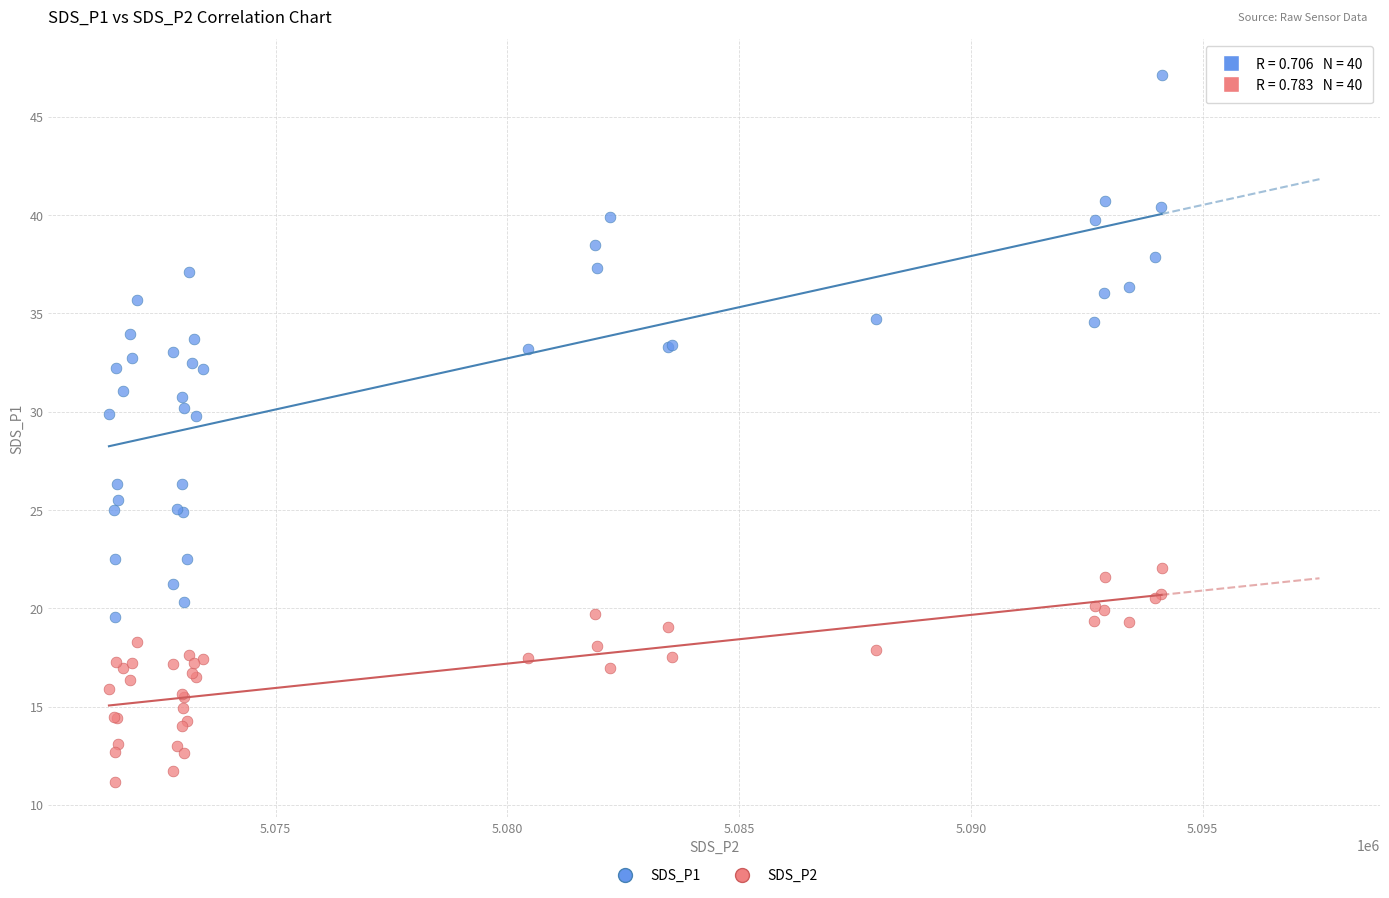

Which series has the widest spread of Y values?

SDS_P1